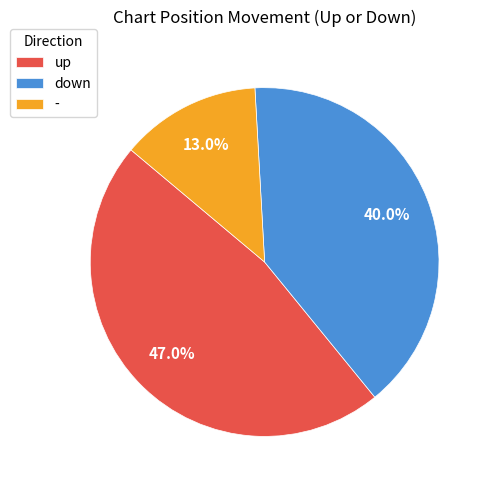

Does down account for over 50% of the chart?

No